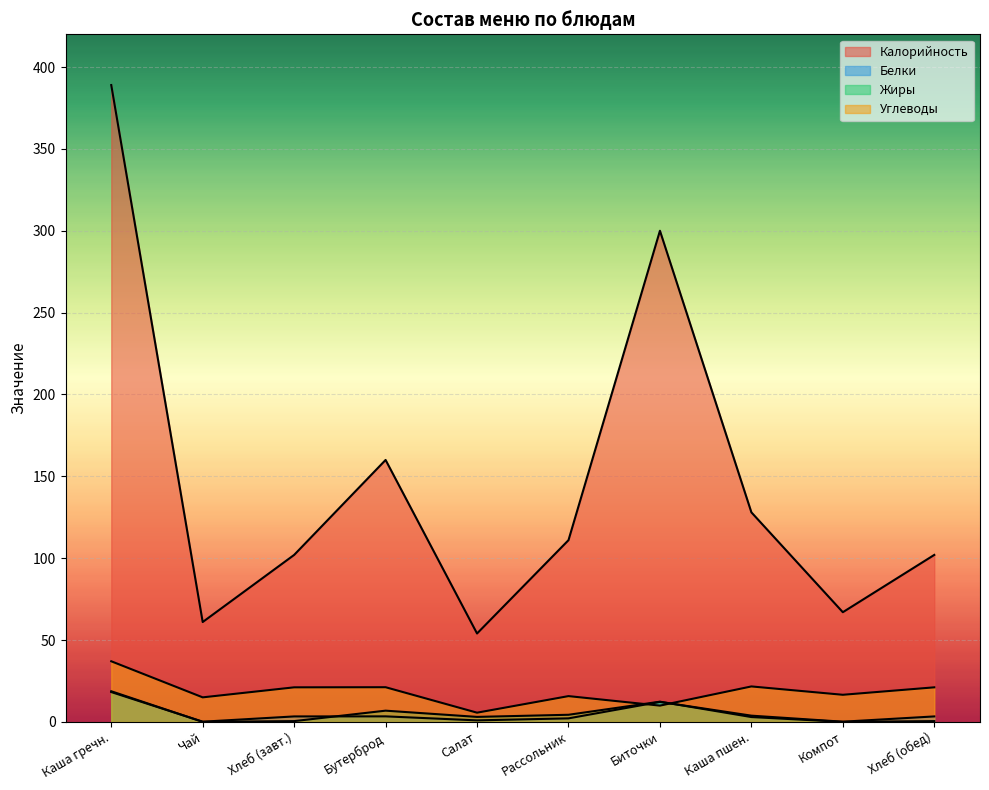

What is the lowest value of the Калорийность series?

54.0